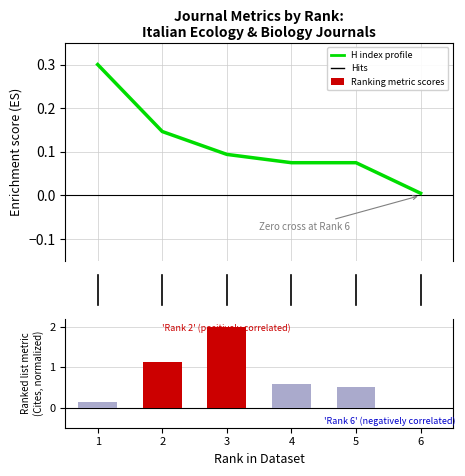

What is the greatest value displayed?

2.0